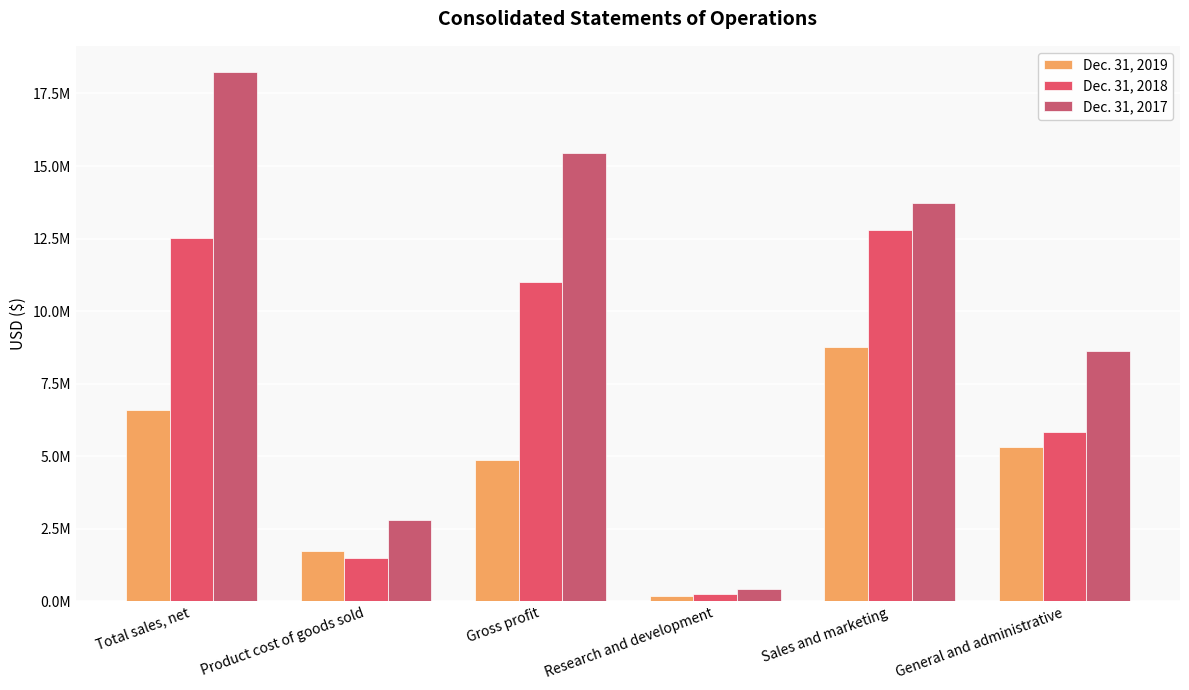

Does the chart contain stacked bars?

No